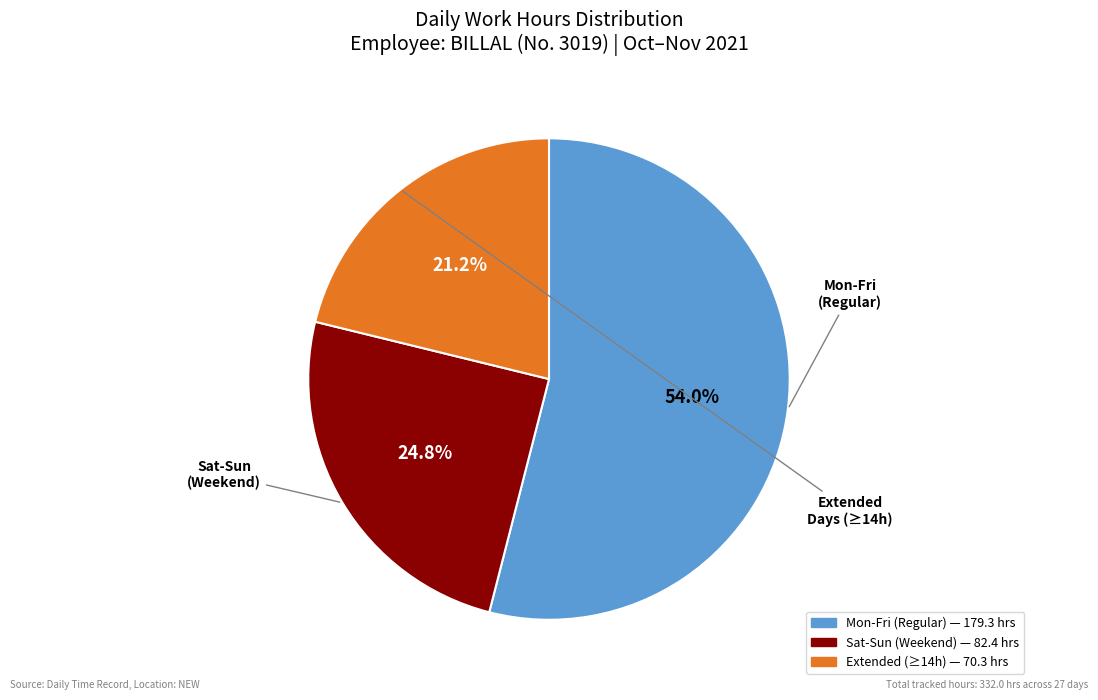

Does any single category account for the majority?

Yes